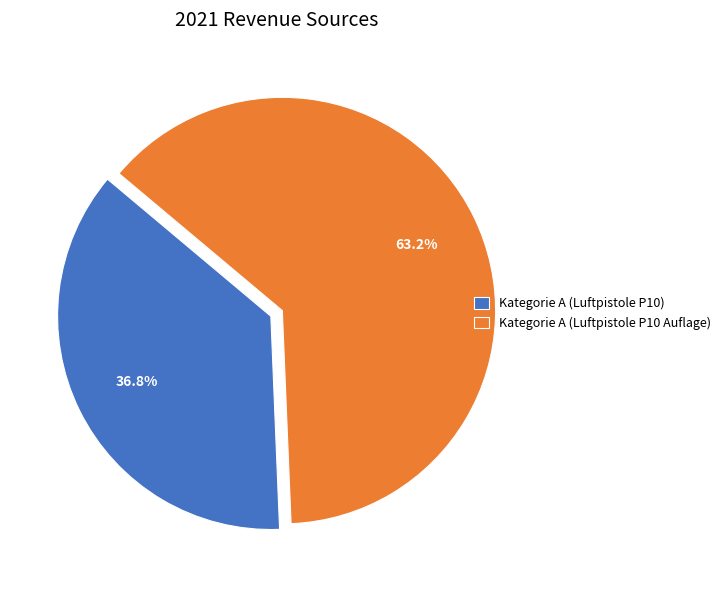

Which slice is the largest?

Kategorie A (Luftpistole P10 Auflage)